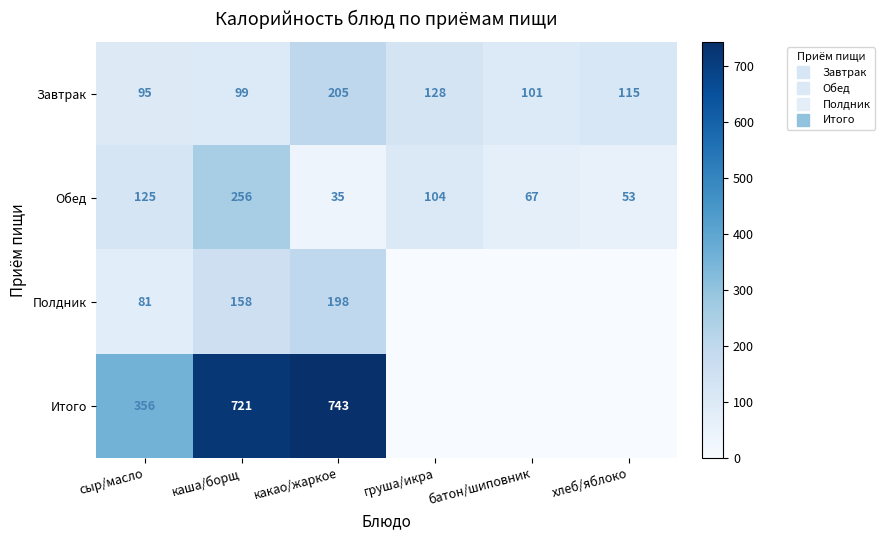

At which category is the sum across all series the highest?

каша/борщ